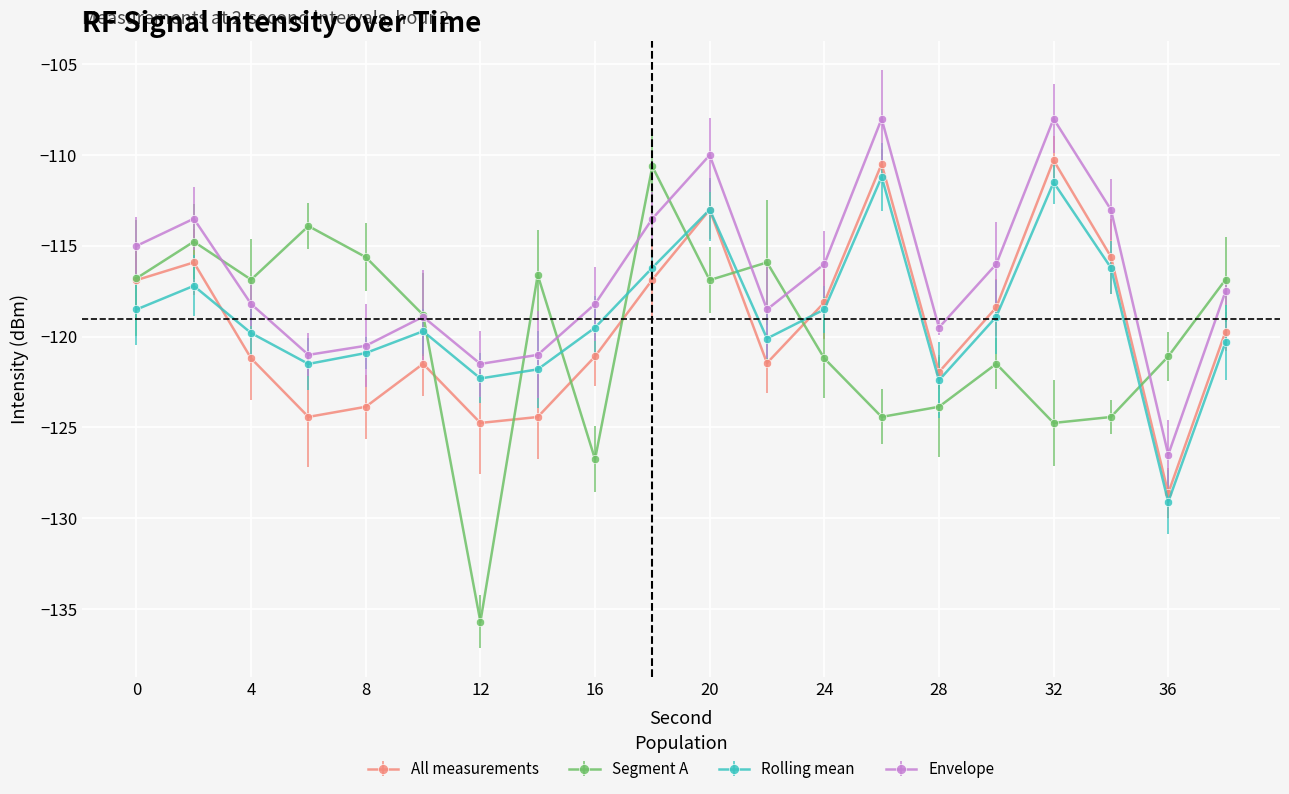

True or false: All measurements and Envelope intersect in this chart.

False